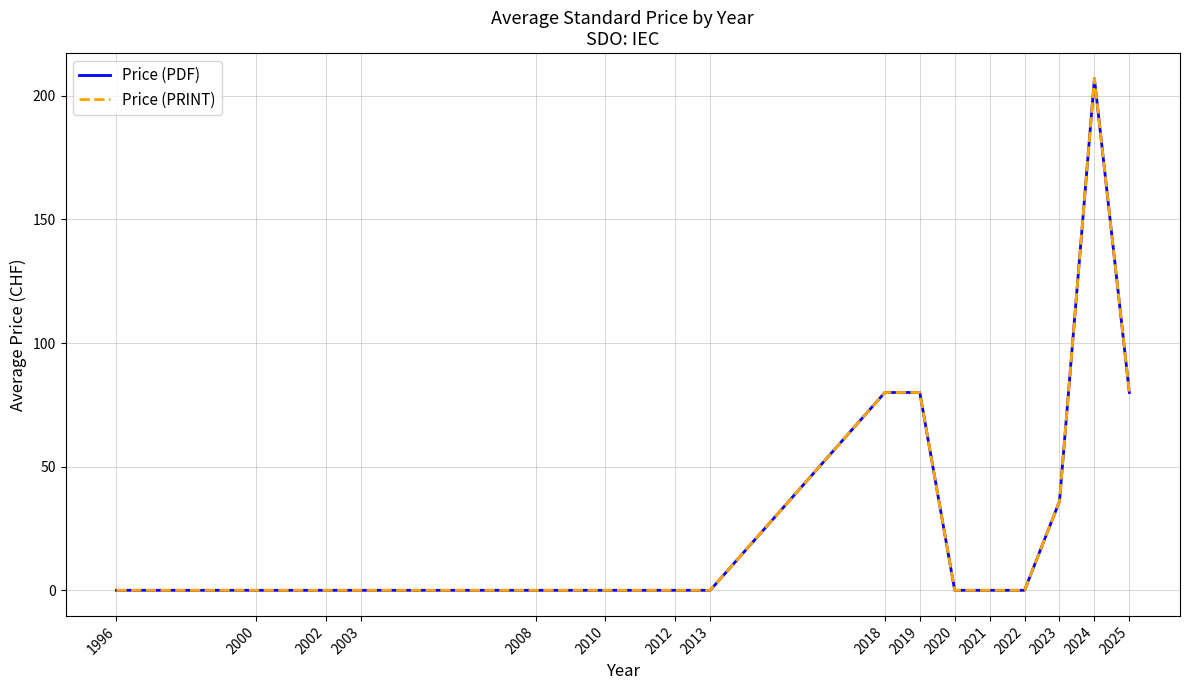

The value of Price (PRINT) at 2020 is 0.0. True or false?

True